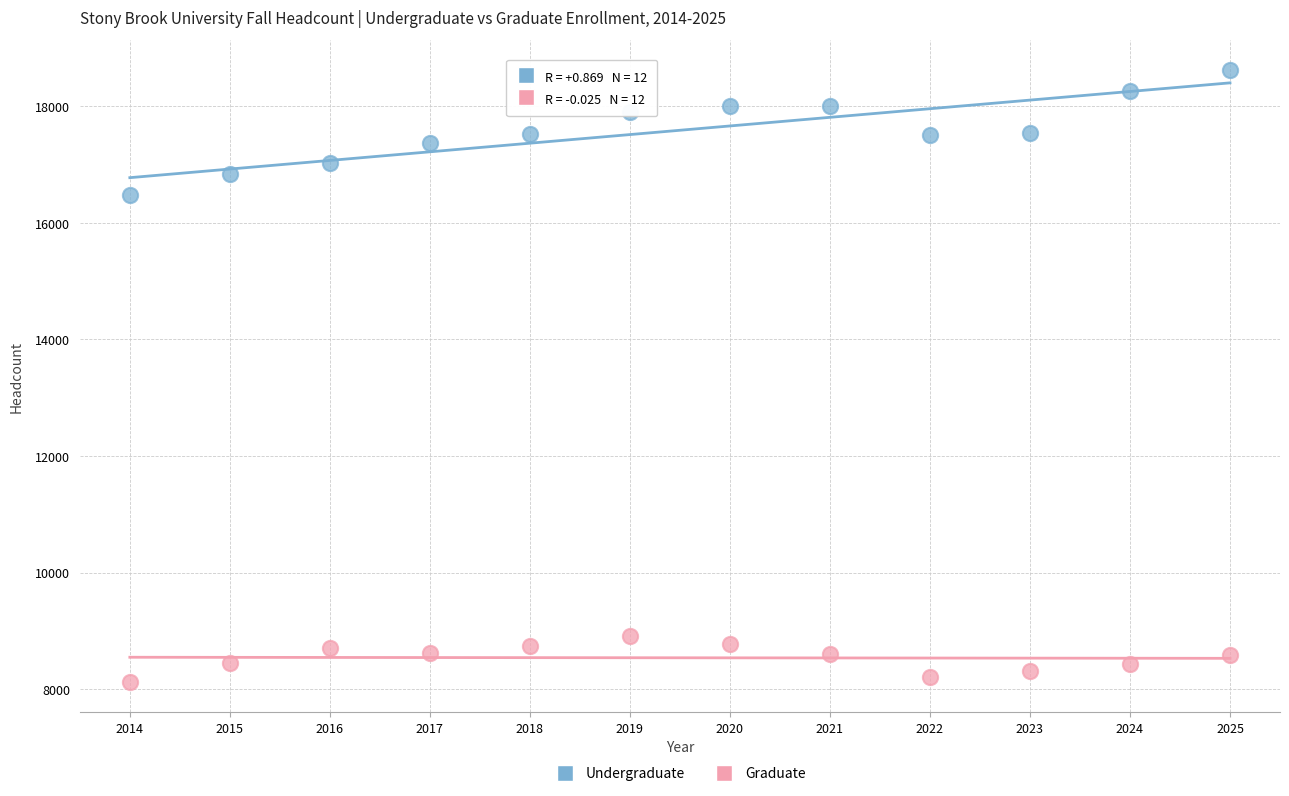

Which series reaches the minimum Y coordinate?

Graduate